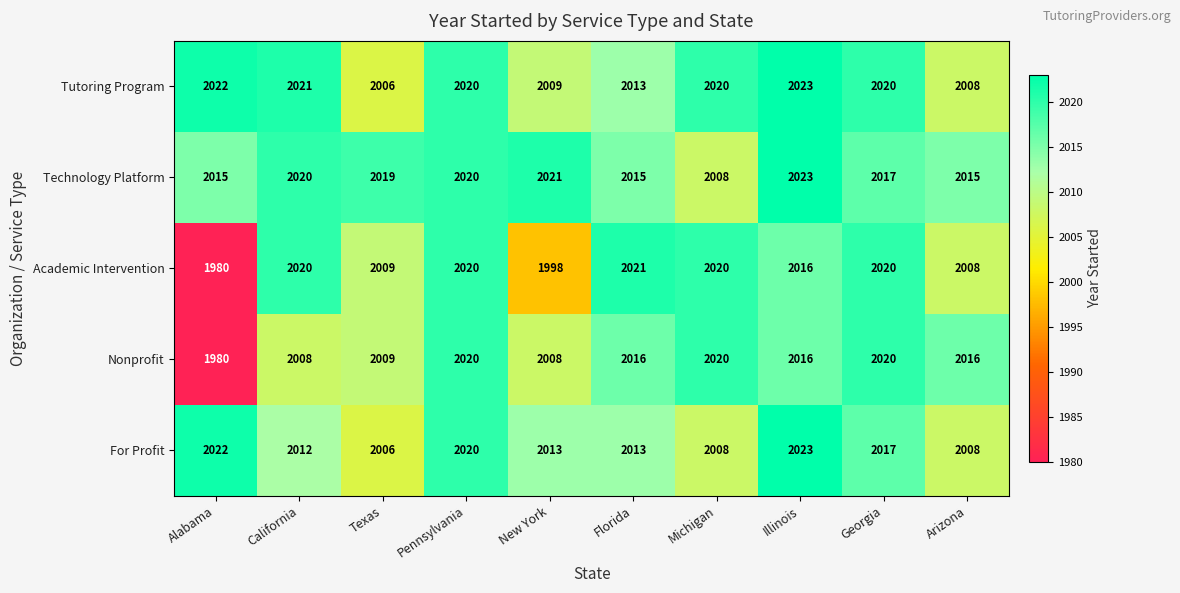

Which series has the largest total across all categories?

Technology Platform